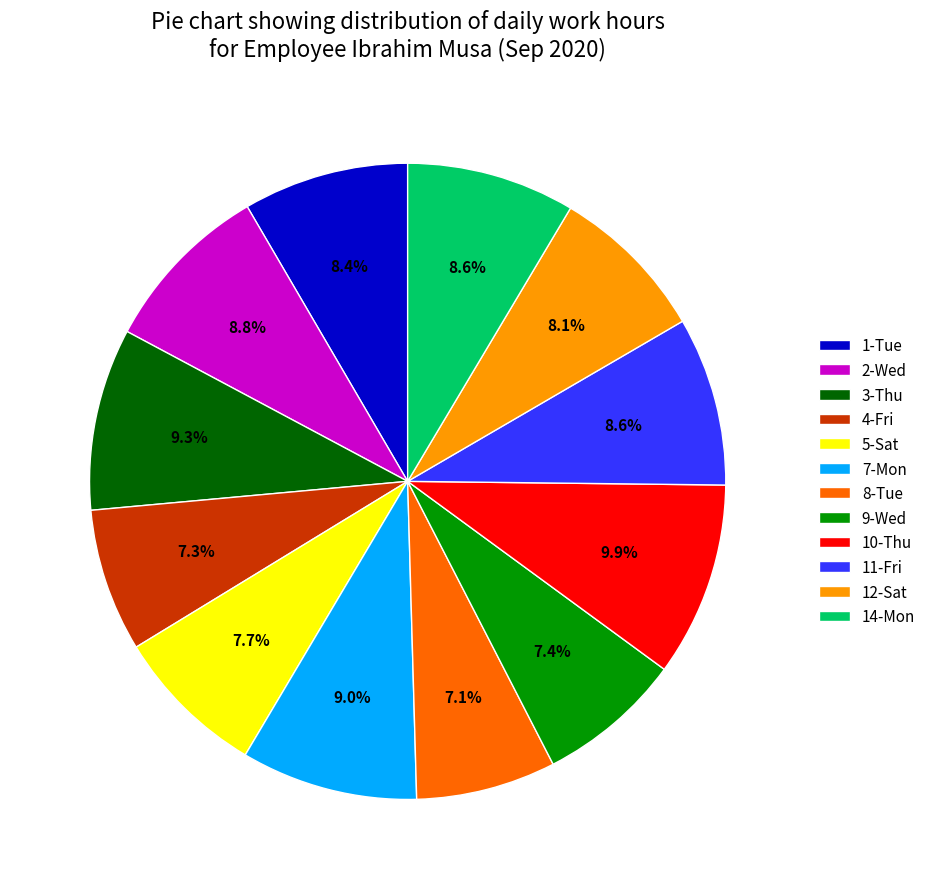

Does 10-Thu represent more than half of the total?

No